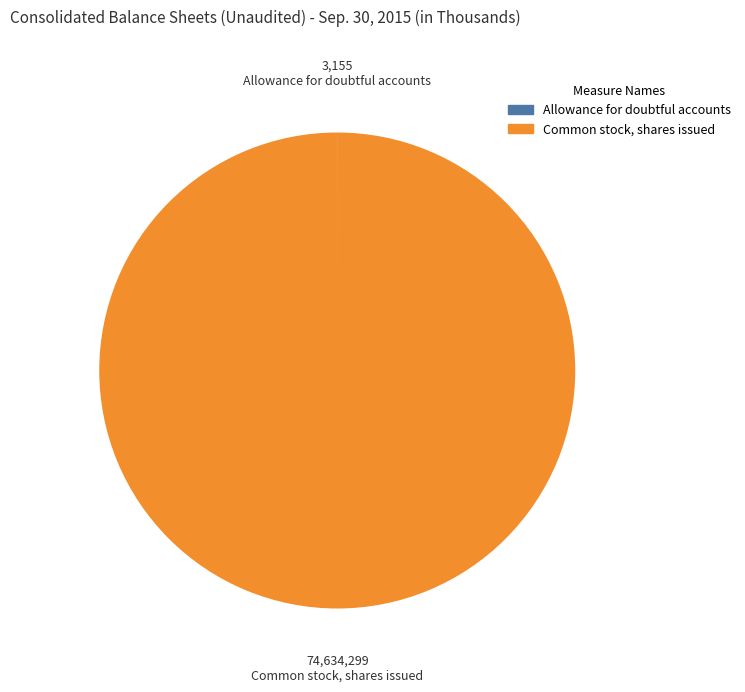

Does any single category account for the majority?

Yes